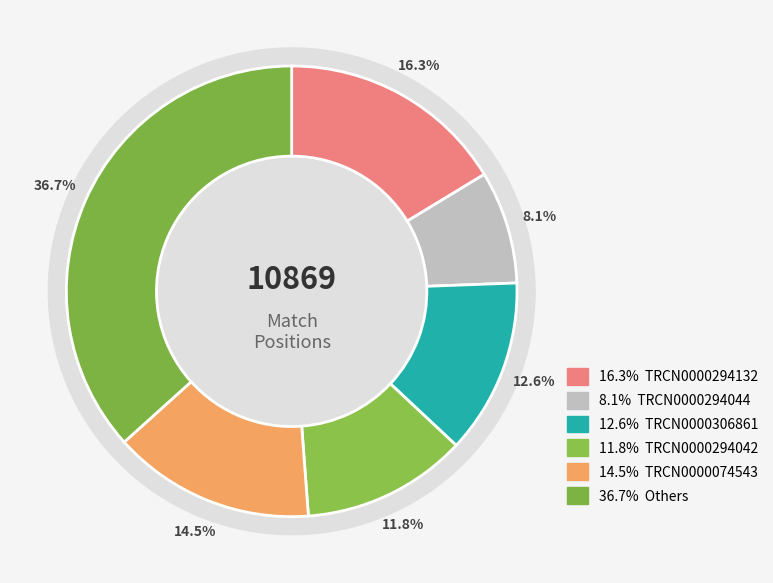

Does TRCN0000074546 account for over 50% of the chart?

No